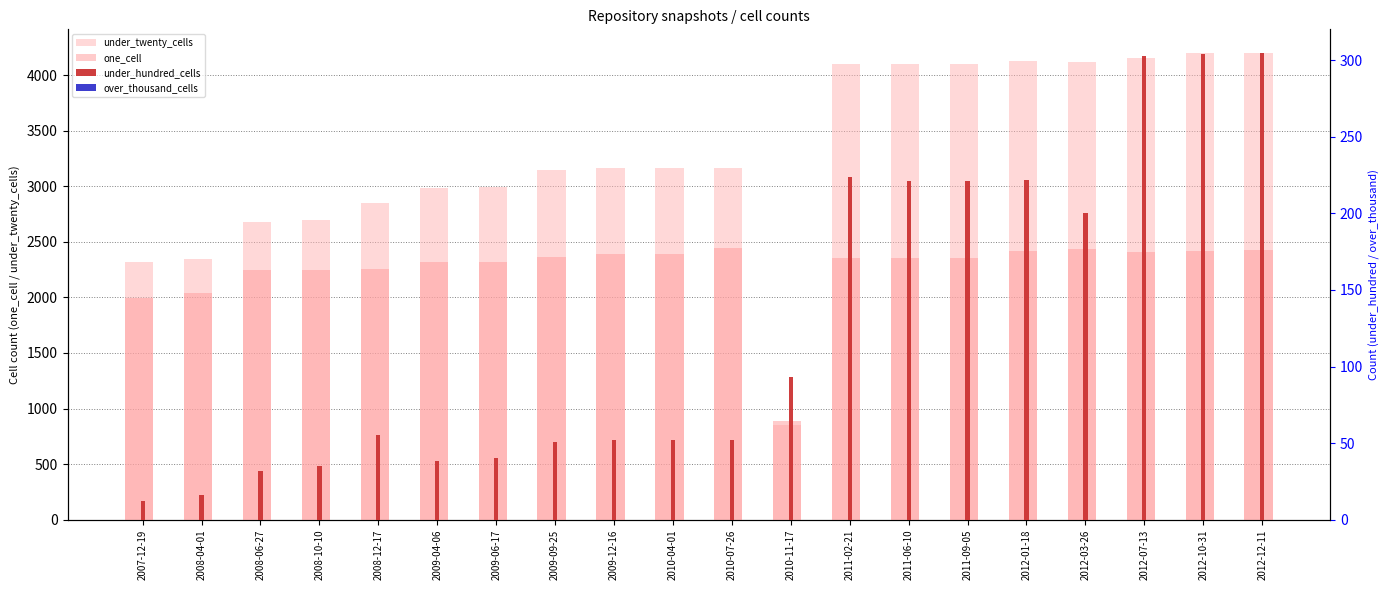

Reading right to left, list all the values displayed in this chart.

under_twenty_cells: 2012-12-11=4200	2012-10-31=4202	2012-07-13=4153	2012-03-26=4114	2012-01-18=4125	2011-09-05=4104	2011-06-10=4103	2011-02-21=4101	2010-11-17=851	2010-07-26=3163	2010-04-01=3163	2009-12-16=3163	2009-09-25=3148	2009-06-17=2991	2009-04-06=2985	2008-12-17=2850	2008-10-10=2696	2008-06-27=2682	2008-04-01=2342	2007-12-19=2320
one_cell: 2012-12-11=2424	2012-10-31=2413	2012-07-13=2412	2012-03-26=2437	2012-01-18=2413	2011-09-05=2356	2011-06-10=2357	2011-02-21=2353	2010-11-17=892	2010-07-26=2444	2010-04-01=2386	2009-12-16=2386	2009-09-25=2363	2009-06-17=2316	2009-04-06=2317	2008-12-17=2256	2008-10-10=2248	2008-06-27=2249	2008-04-01=2040	2007-12-19=1999
under_hundred_cells: 2012-12-11=305	2012-10-31=304	2012-07-13=303	2012-03-26=200	2012-01-18=222	2011-09-05=221	2011-06-10=221	2011-02-21=224	2010-11-17=93	2010-07-26=52	2010-04-01=52	2009-12-16=52	2009-09-25=51	2009-06-17=40	2009-04-06=38	2008-12-17=55	2008-10-10=35	2008-06-27=32	2008-04-01=16	2007-12-19=12
over_thousand_cells: 2012-12-11=0	2012-10-31=0	2012-07-13=0	2012-03-26=0	2012-01-18=0	2011-09-05=0	2011-06-10=0	2011-02-21=0	2010-11-17=0	2010-07-26=0	2010-04-01=0	2009-12-16=0	2009-09-25=0	2009-06-17=0	2009-04-06=0	2008-12-17=0	2008-10-10=0	2008-06-27=0	2008-04-01=0	2007-12-19=0